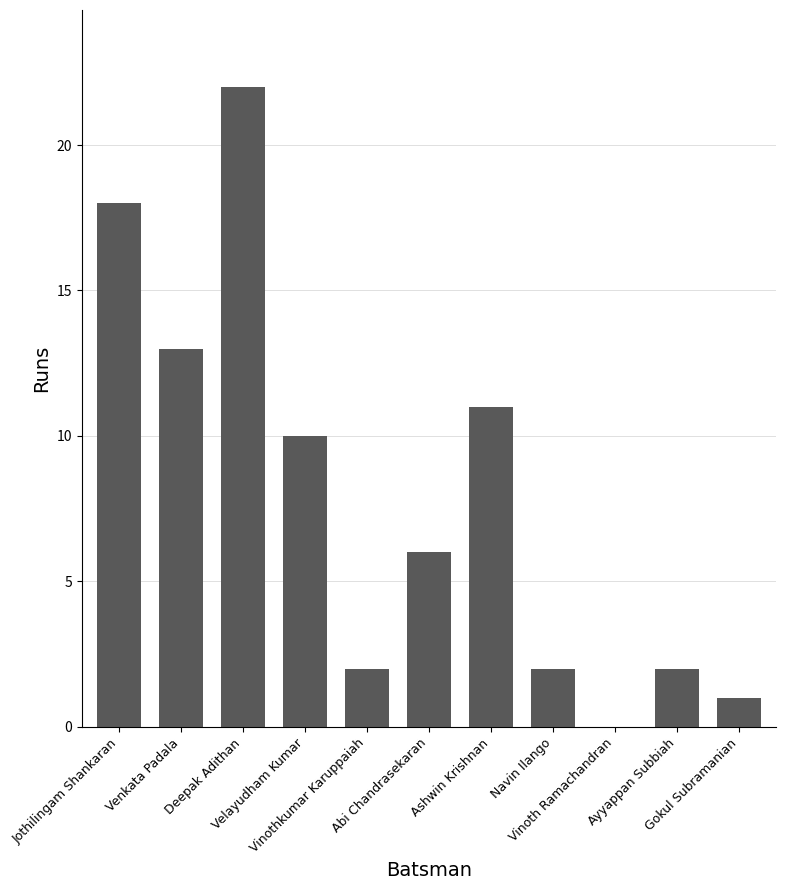

What is the greatest value displayed?

22